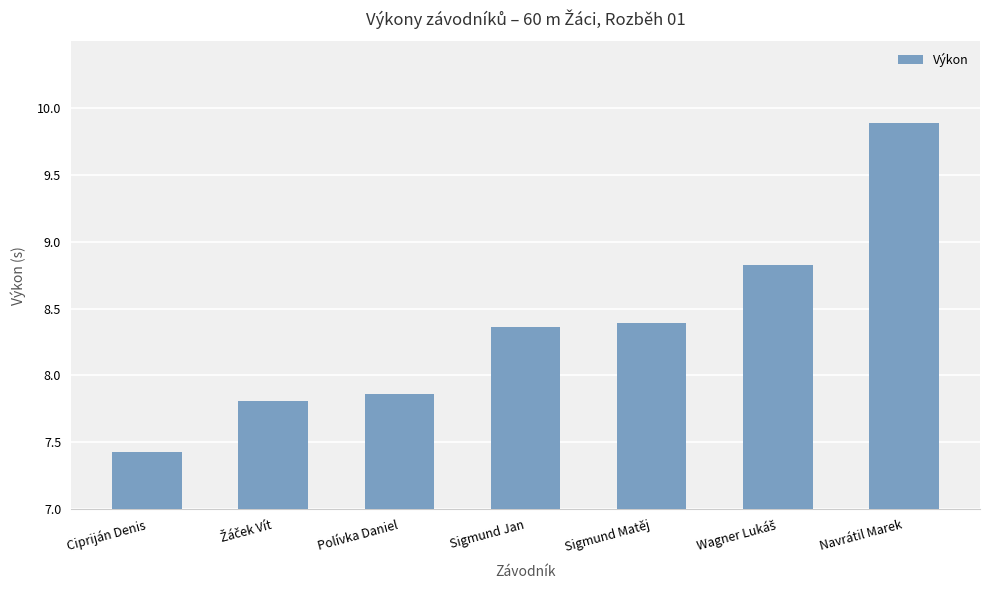

Where is the data nearest to the value 8?

Polívka Daniel